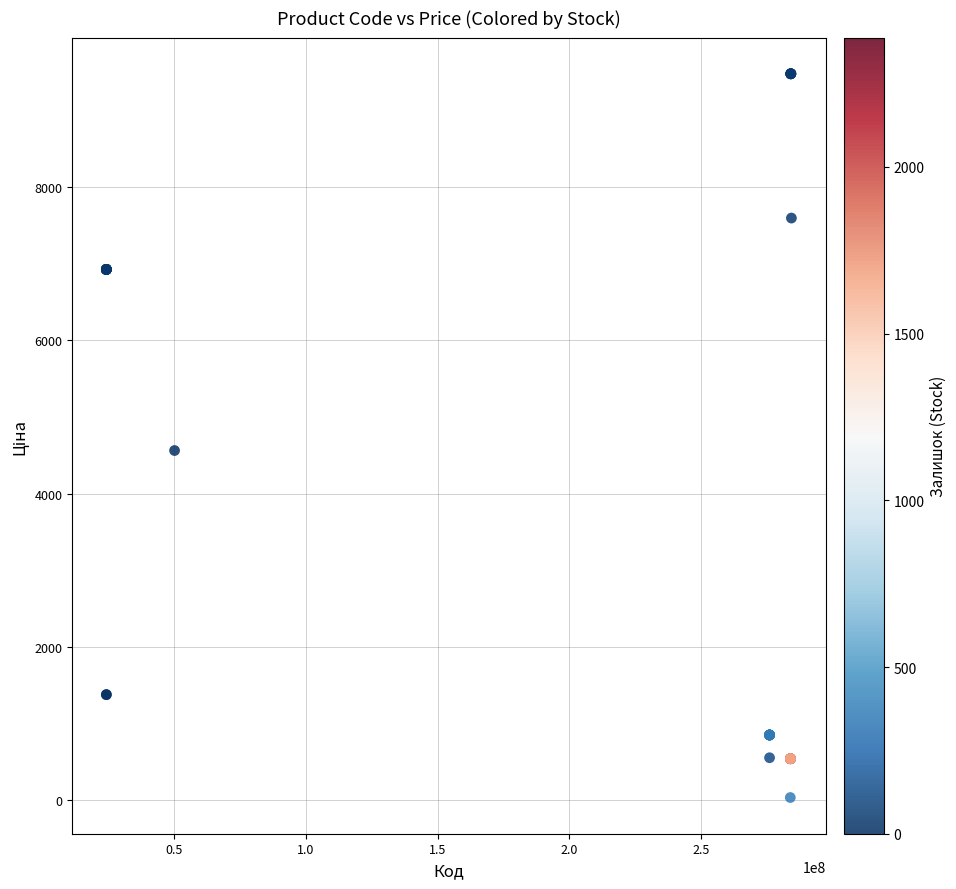

What Y value in the scatter plot is closest to 4756?

4561.9